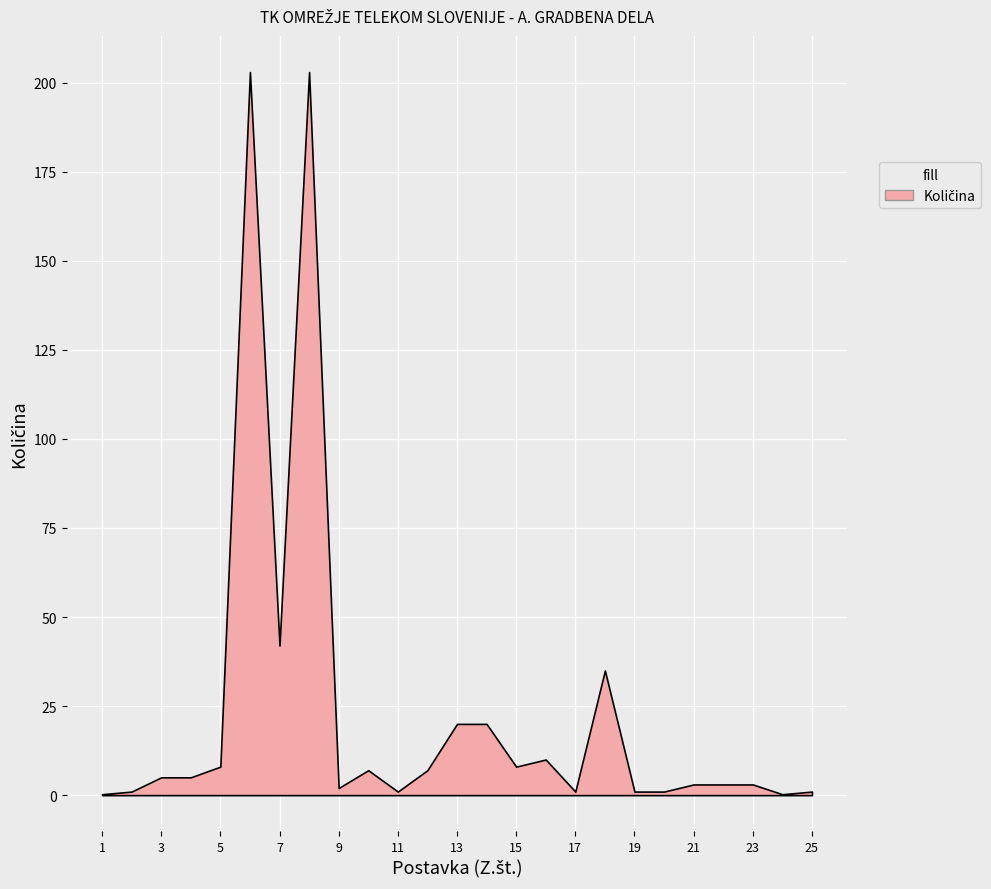

Where does the data first go above 5?

5